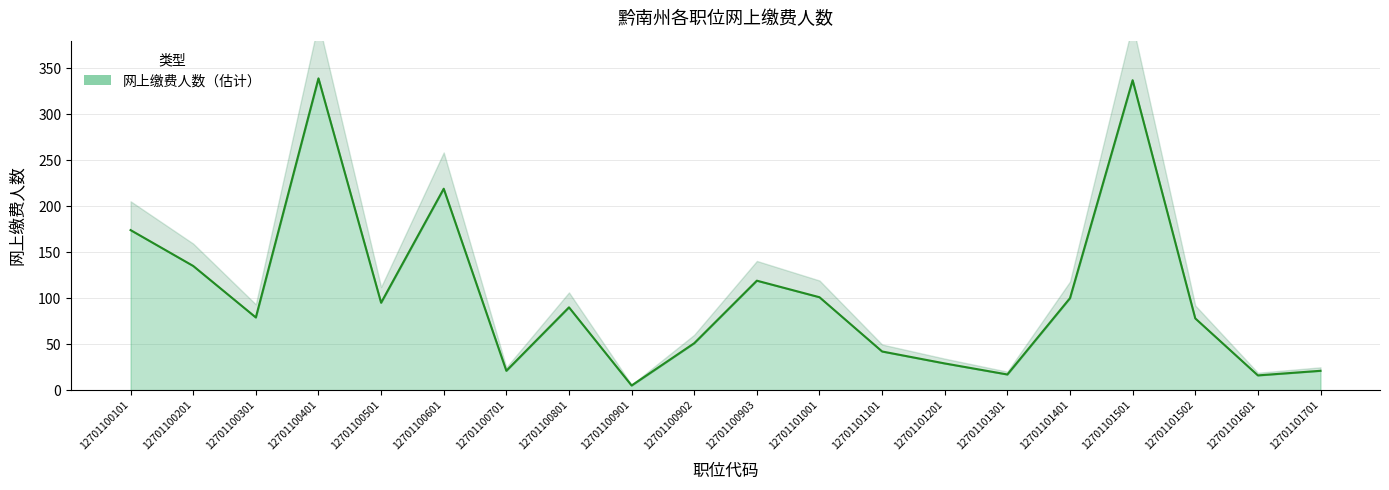

What is the value of the 13th point from the left?

42